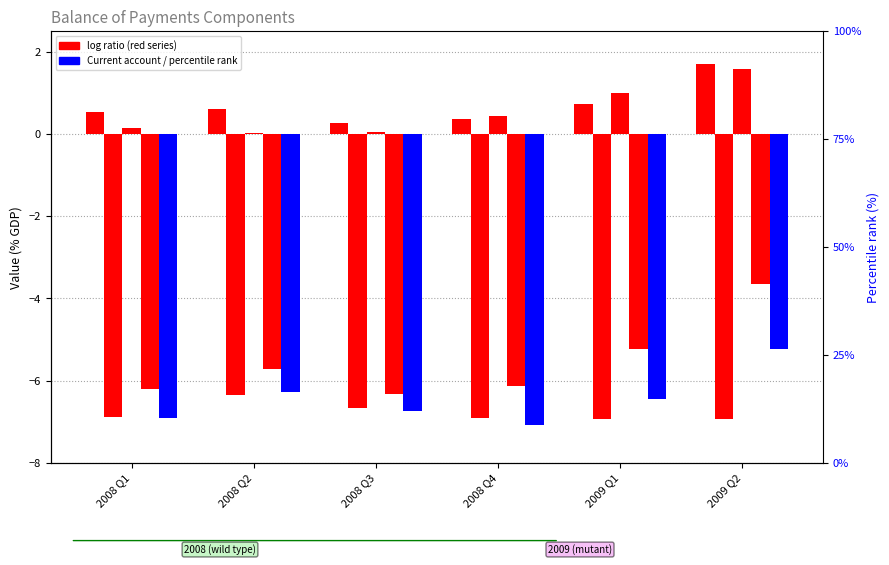

What is the difference between the maximum and minimum values in the Balance of goods and services series?

1.4